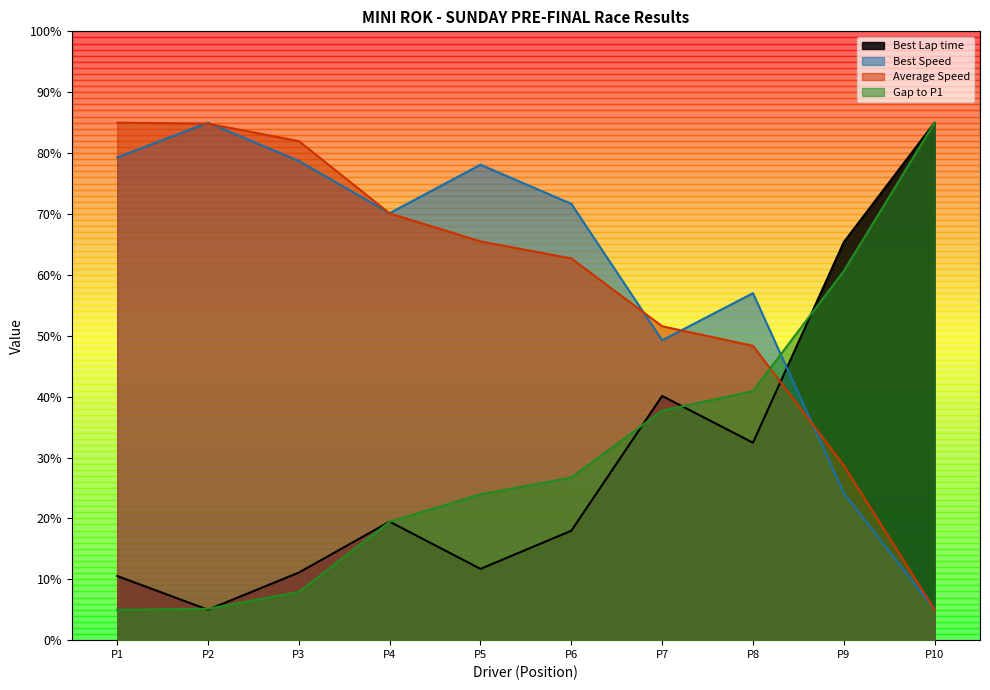

Reading right to left, list all the values displayed in this chart.

Best Lap time: 85.0	65.4	32.4	40.1	18.0	11.7	19.5	11.1	5.0	10.5
Best Speed: 5.0	24.2	57.0	49.3	71.7	78.1	70.1	78.7	85.0	79.3
Average Speed: 5.0	28.7	48.3	51.6	62.7	65.5	70.1	82.0	84.8	85.0
Gap to P1: 85.0	60.6	40.9	37.7	26.7	24.0	19.4	7.9	5.2	5.0